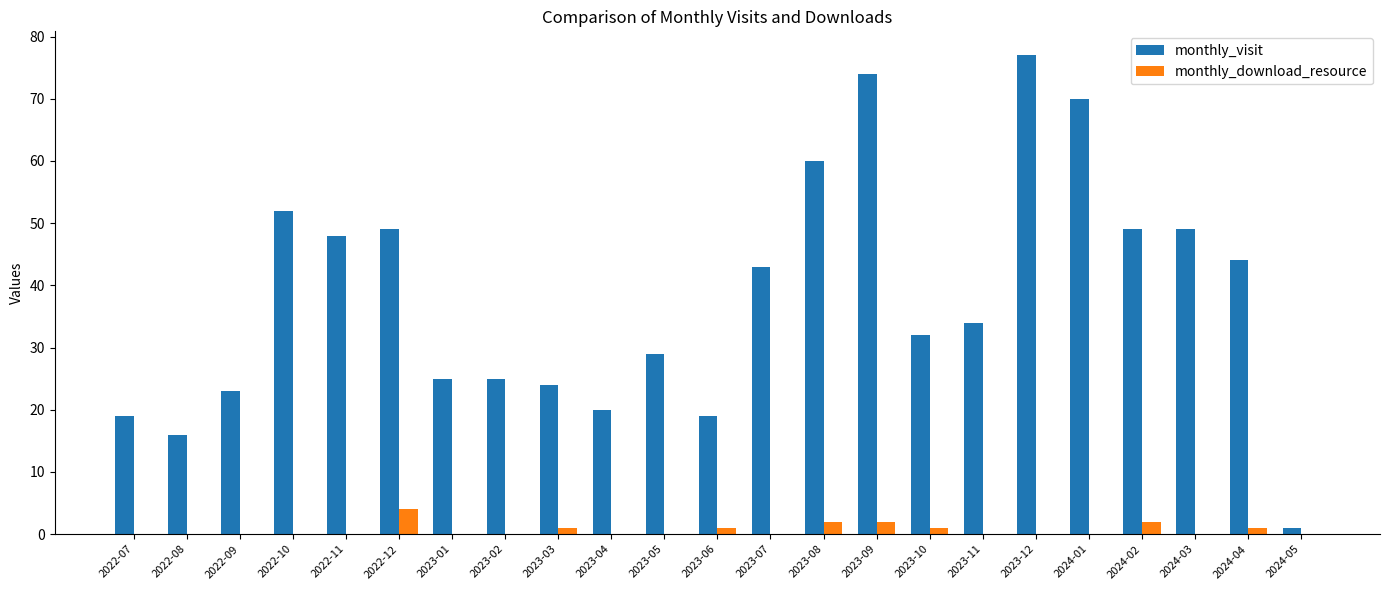

What is the sum of all monthly_visit values?

882